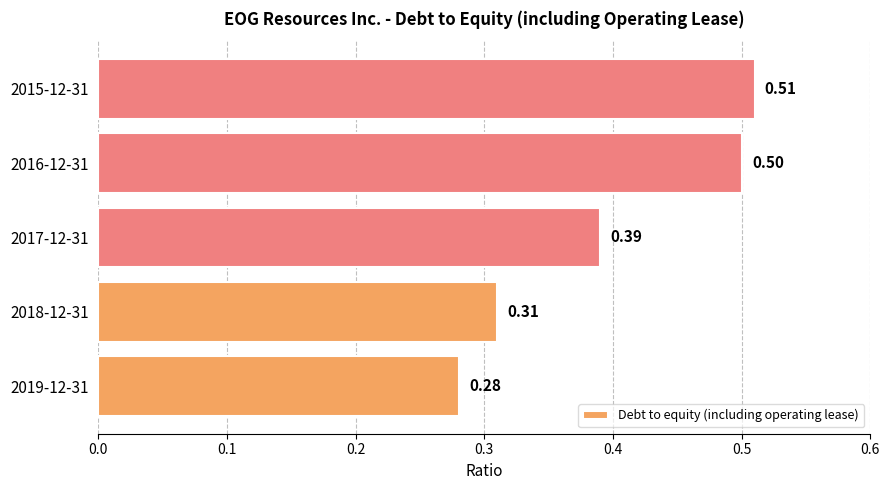

Are the bars horizontal?

Yes